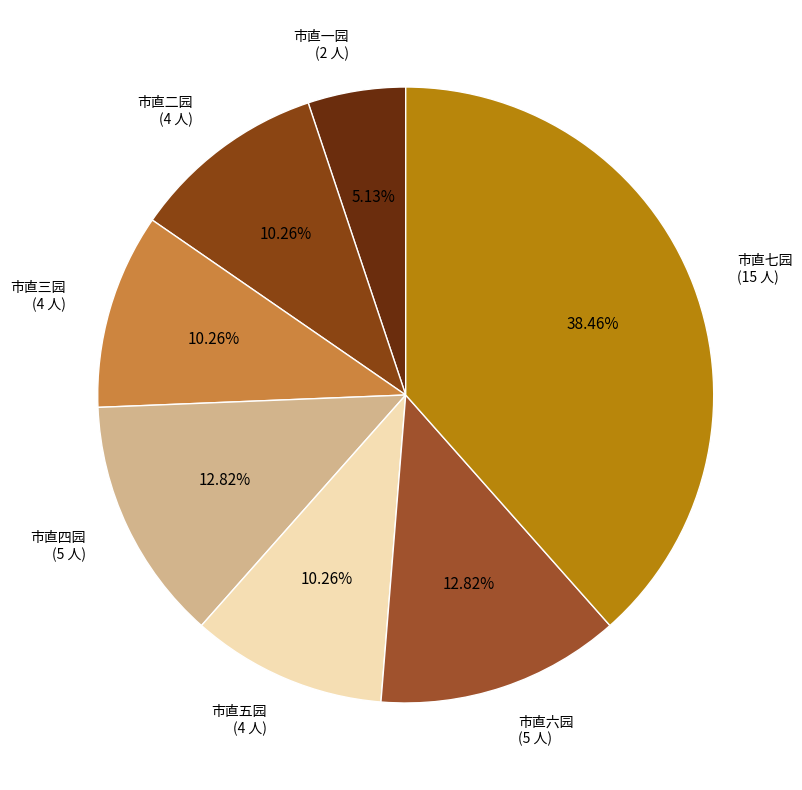

What is the total percentage of 市直三园 and 市直六园?

23.1%